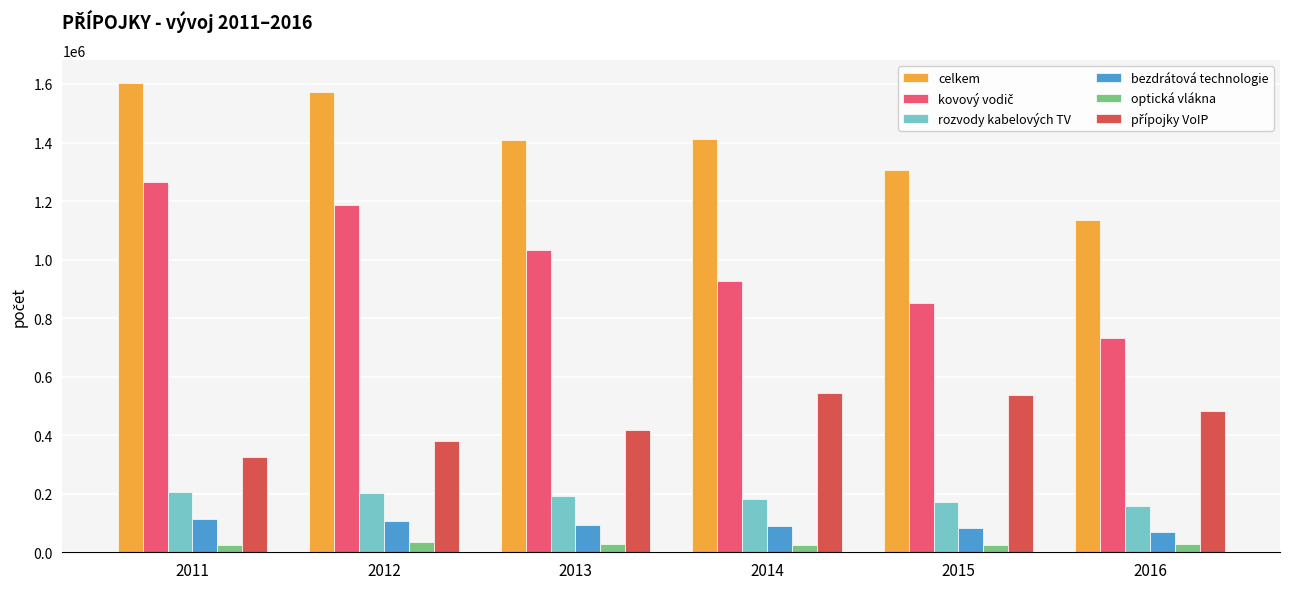

Which series changed the most between 2014 and 2016?

celkem